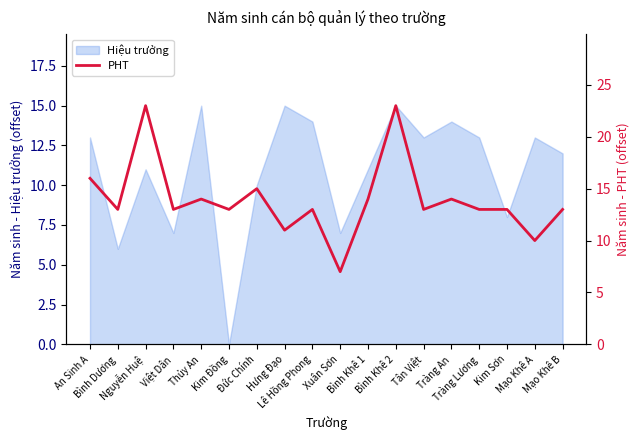

Is it true that the value at Bình Khê 2 is 23?

True